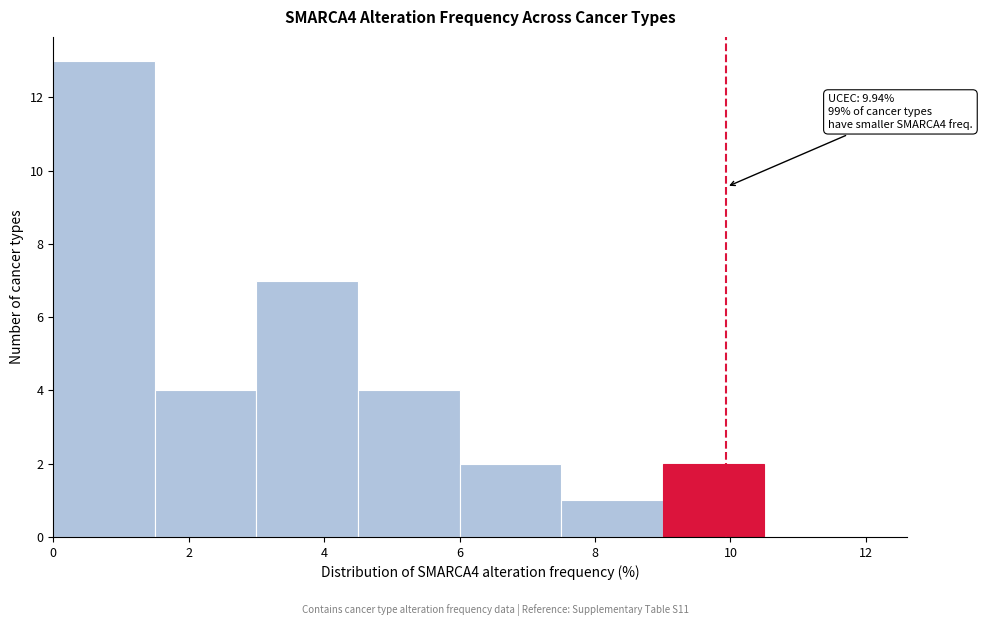

Which range on the x-axis has the tallest bar?

0.0 to 1.5